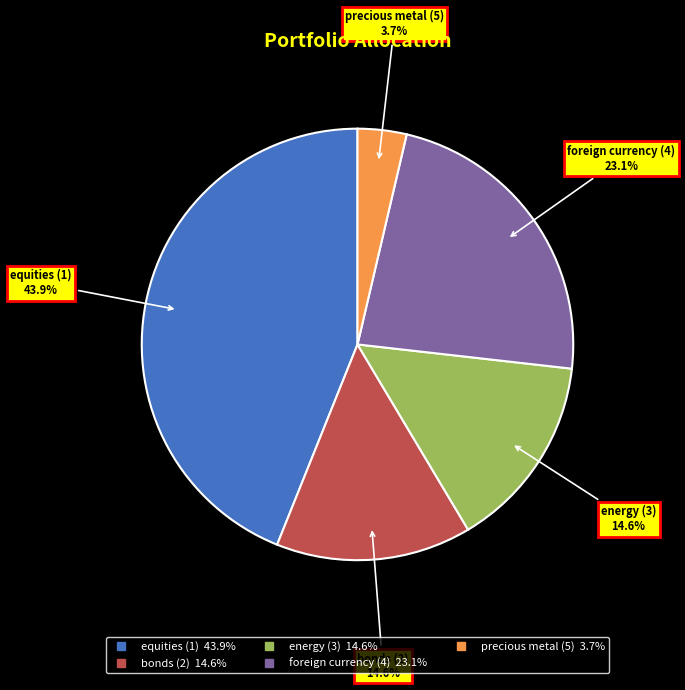

How many slices are in this pie chart?

5